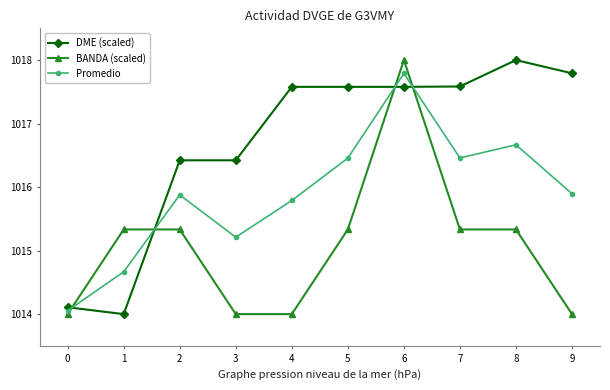

Reading right to left, transcribe all the data shown in this chart.

DME (scaled): 9=1017.8	8=1018.0	7=1017.6	6=1017.6	5=1017.6	4=1017.6	3=1016.4	2=1016.4	1=1014.0	0=1014.1
BANDA (scaled): 9=1014.0	8=1015.3	7=1015.3	6=1018.0	5=1015.3	4=1014.0	3=1014.0	2=1015.3	1=1015.3	0=1014.0
Promedio: 9=1015.9	8=1016.7	7=1016.5	6=1017.8	5=1016.5	4=1015.8	3=1015.2	2=1015.9	1=1014.7	0=1014.1